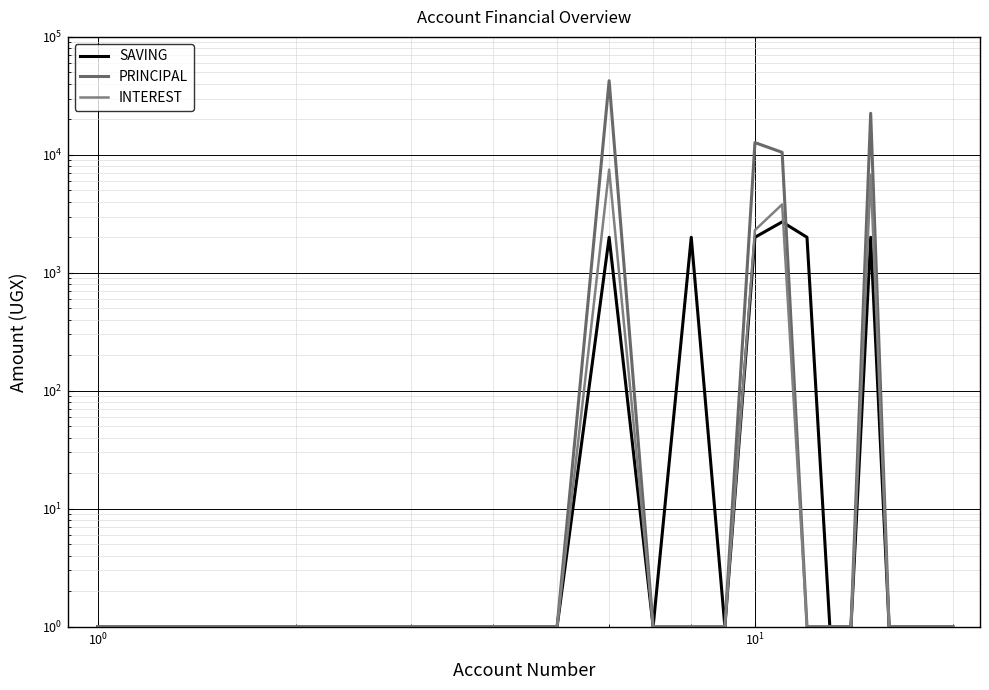

Rank the series by their maximum value, from highest to lowest.

PRINCIPAL, INTEREST, SAVING